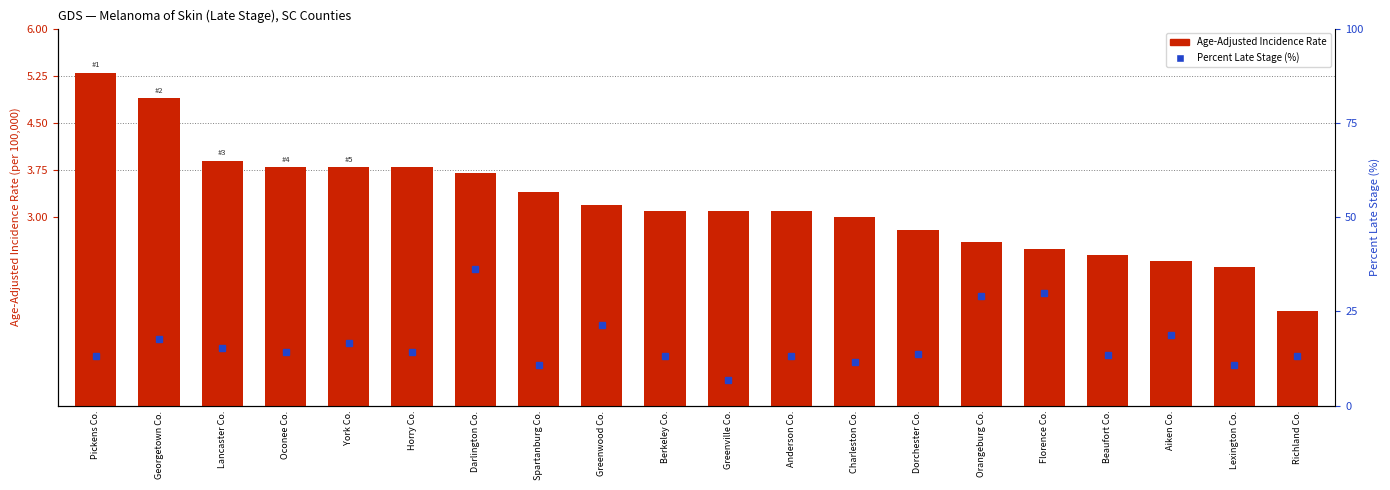

Where does the Age-Adjusted Incidence Rate series first go above 3?

Pickens Co.